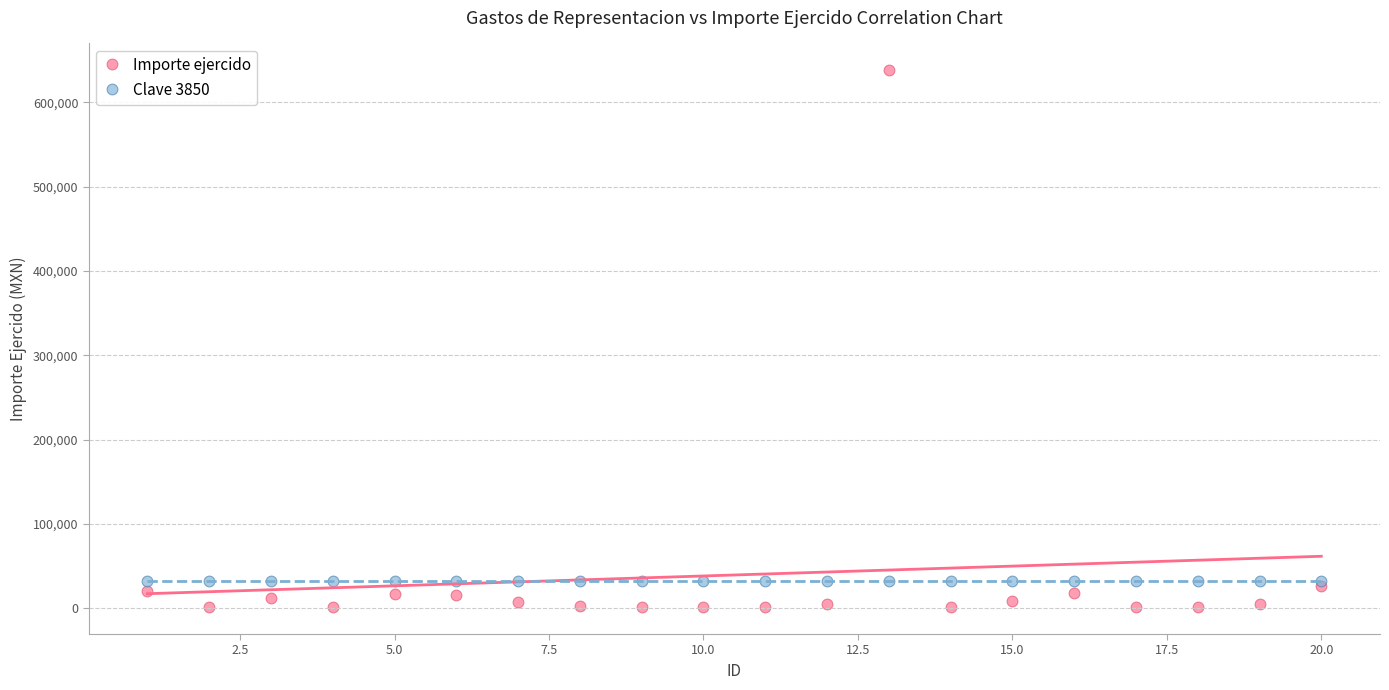

What are all the series names shown in the legend?

Importe ejercido, Clave 3850